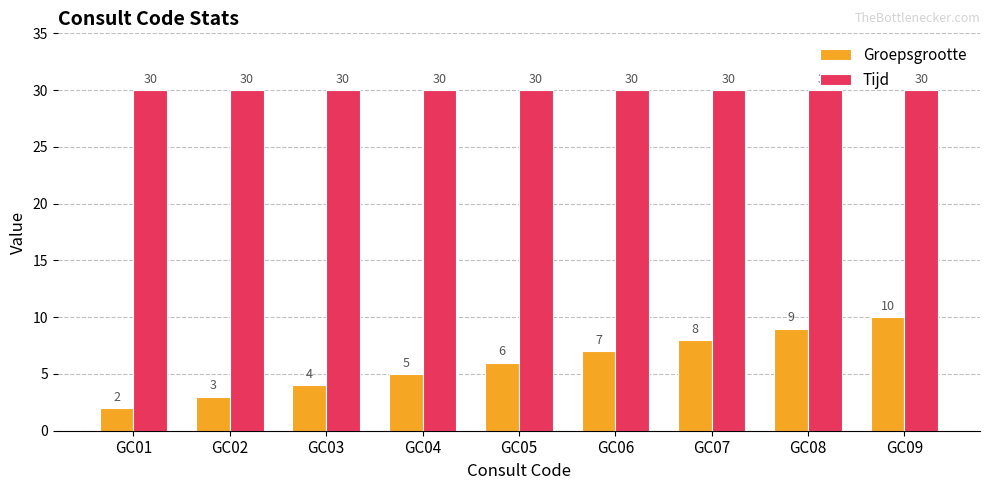

Reading left to right, list all the values displayed in this chart.

Groepsgrootte: GC01=2	GC02=3	GC03=4	GC04=5	GC05=6	GC06=7	GC07=8	GC08=9	GC09=10
Tijd: GC01=30	GC02=30	GC03=30	GC04=30	GC05=30	GC06=30	GC07=30	GC08=30	GC09=30